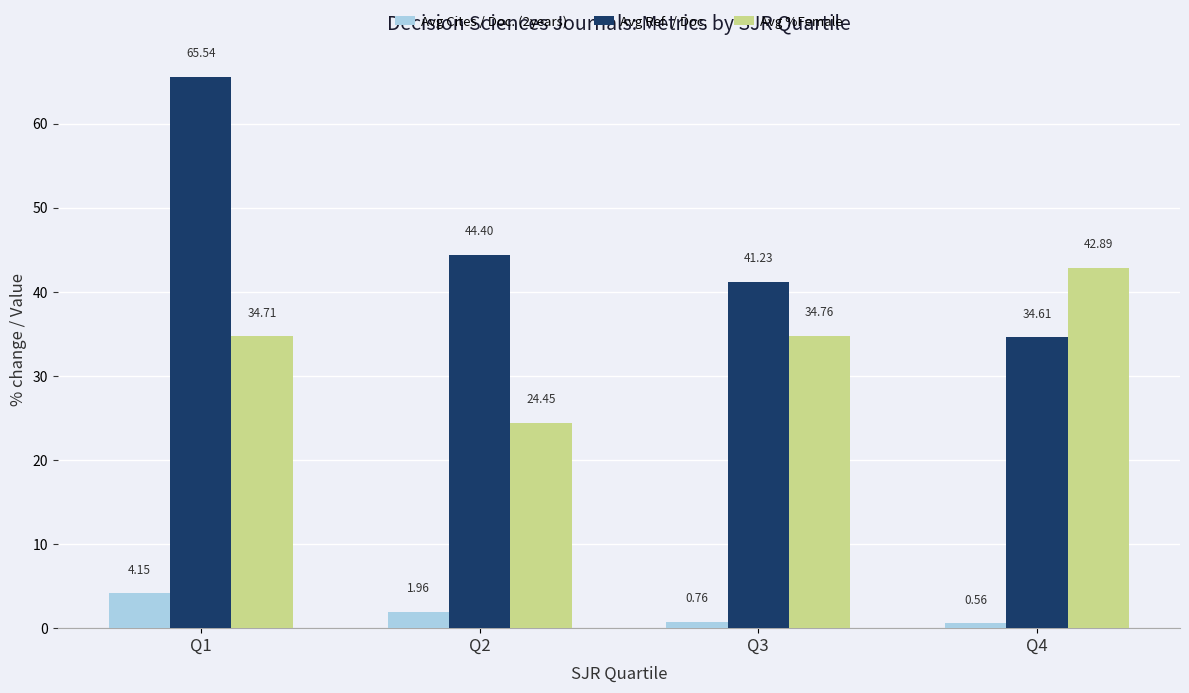

Which series has the widest spread of values?

Avg Ref. / Doc.